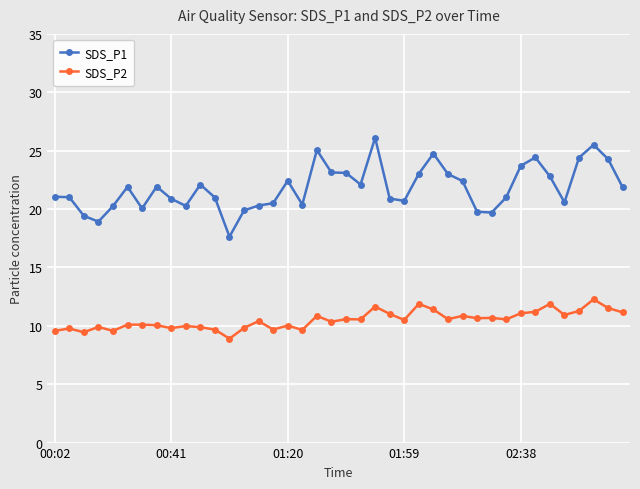

True or false: SDS_P1 and SDS_P2 cross at least once.

False